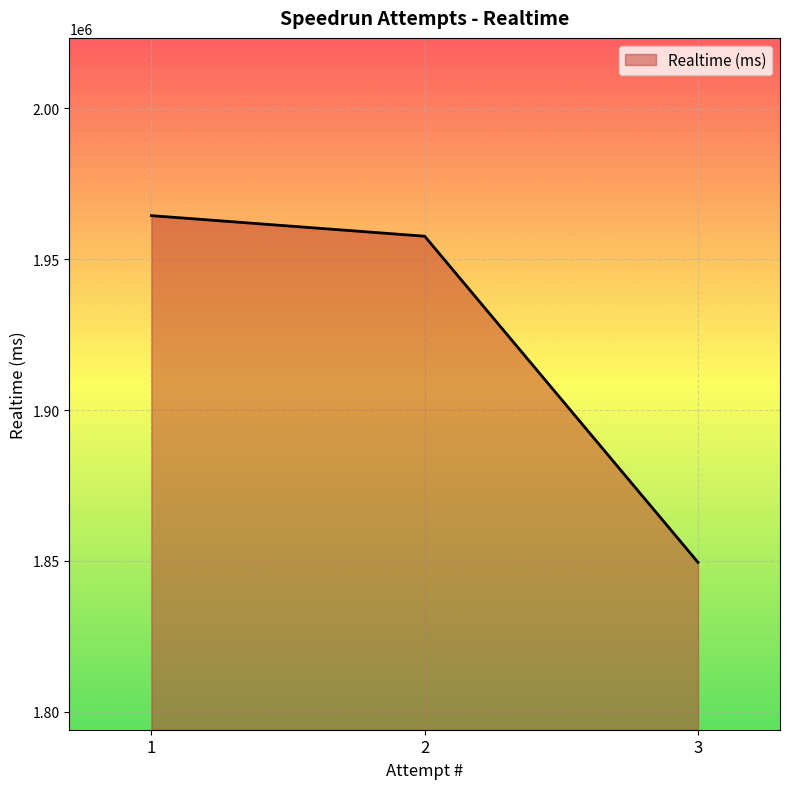

How many series are shown in this chart?

1